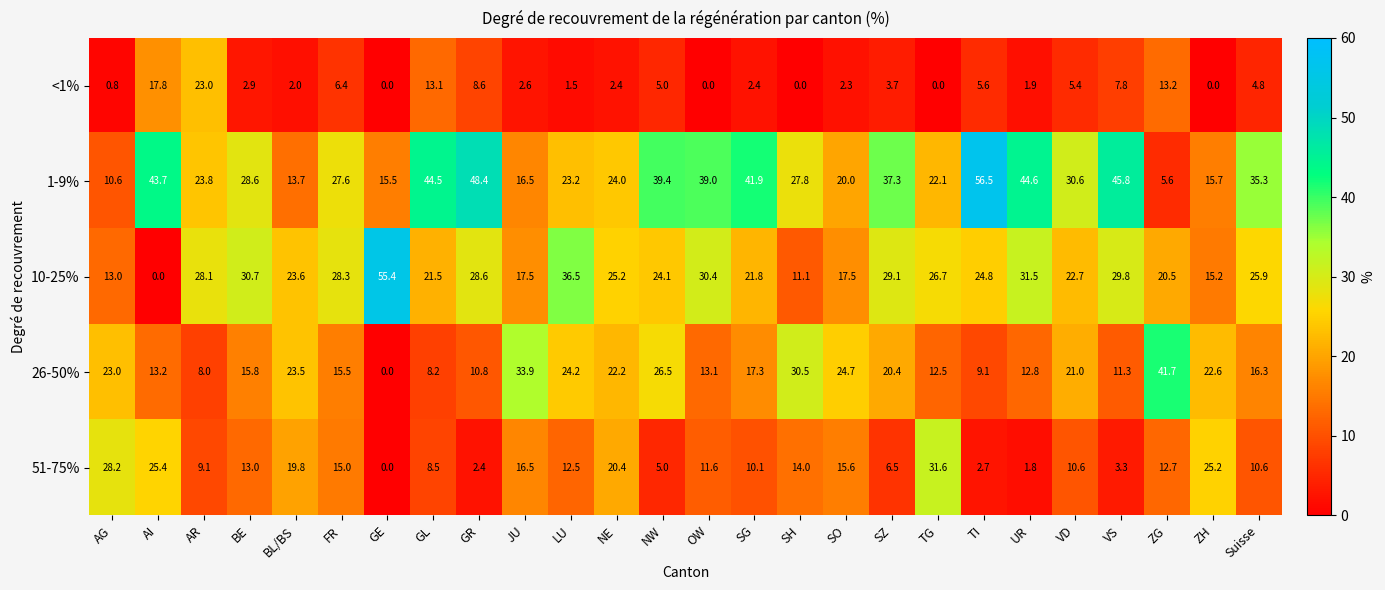

The value of 26-50% at AR is 8.0. True or false?

True